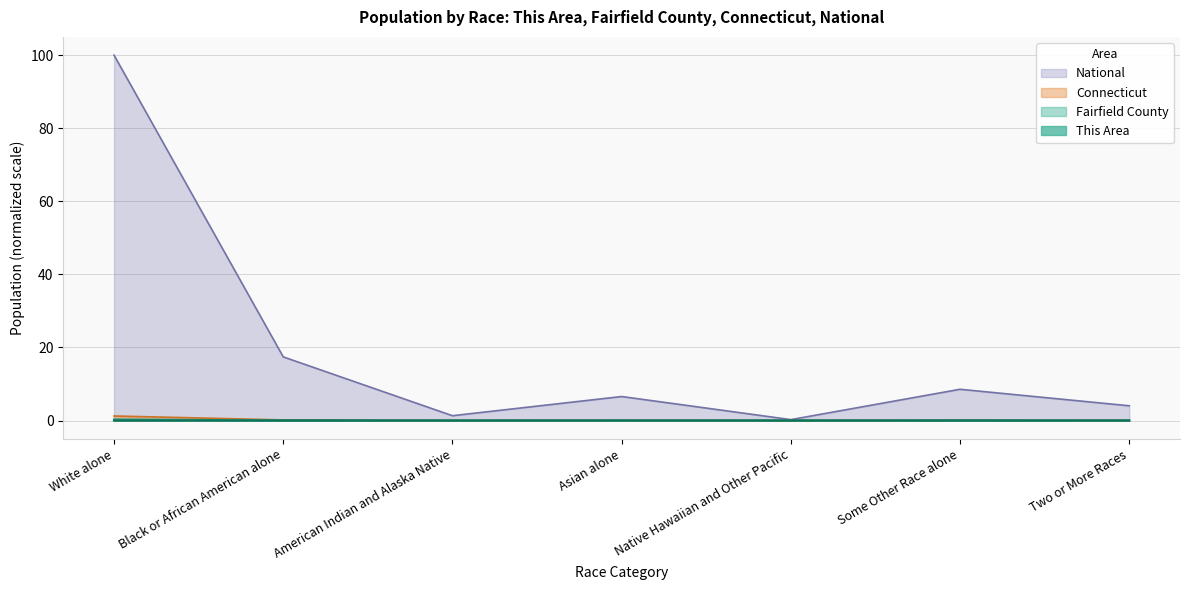

True or false: This Area has a value of 0.0 at Some Other Race alone.

True